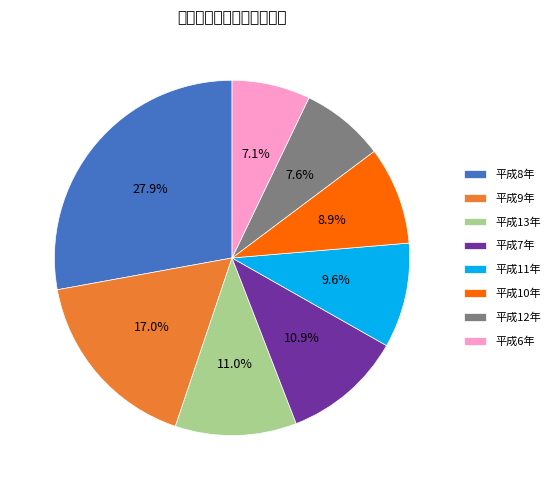

How many slices are in this pie chart?

8